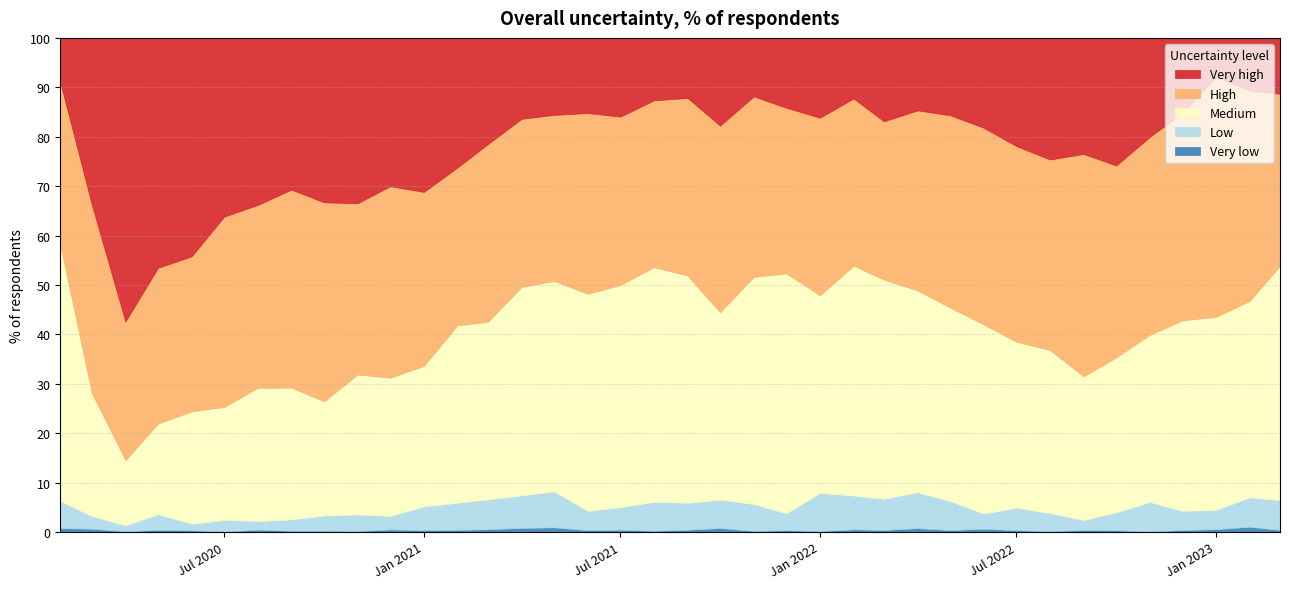

The Medium series shows 67.8 at 2021-08-01. True or false?

False